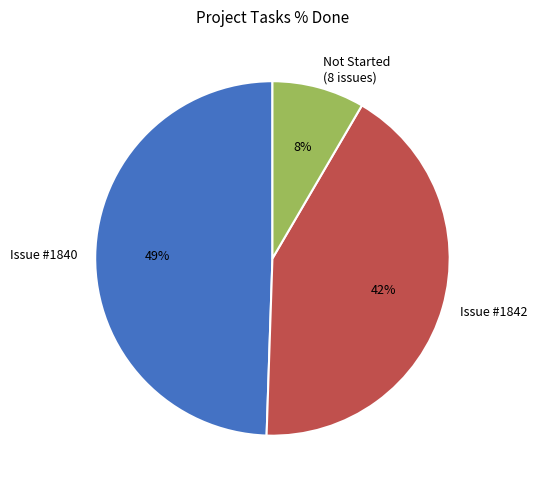

Is there any slice that represents more than half of the pie?

No